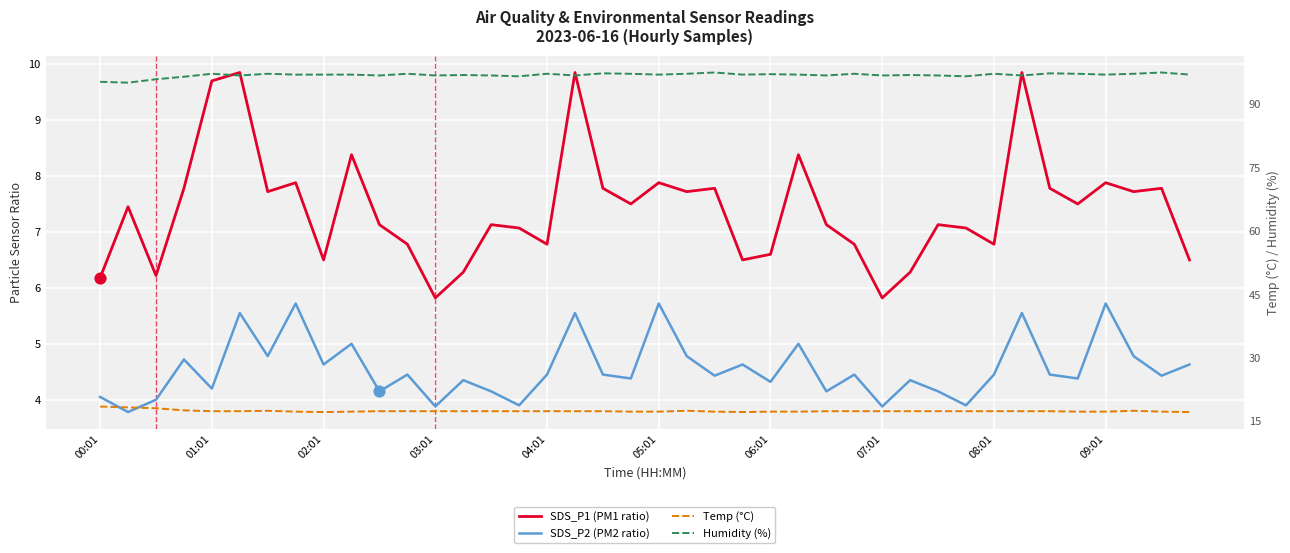

Is the value of SDS_P1 (PM1 ratio) at 11 greater than the value of SDS_P2 (PM2 ratio) at 20?

Yes